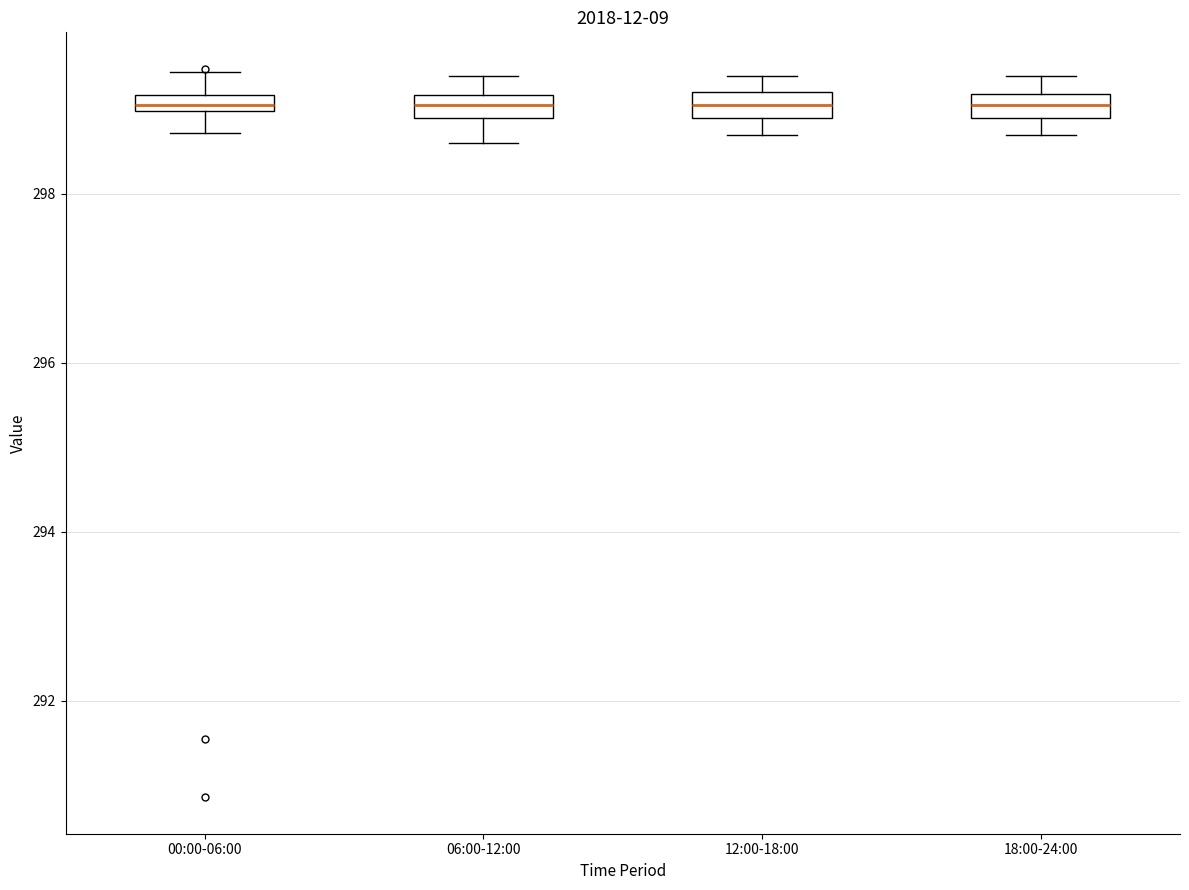

Where does the lower whisker of the box for 06:00-12:00 end on the y-axis? The values are not printed on the chart, so give them approximately, as read against the axis.

298.6